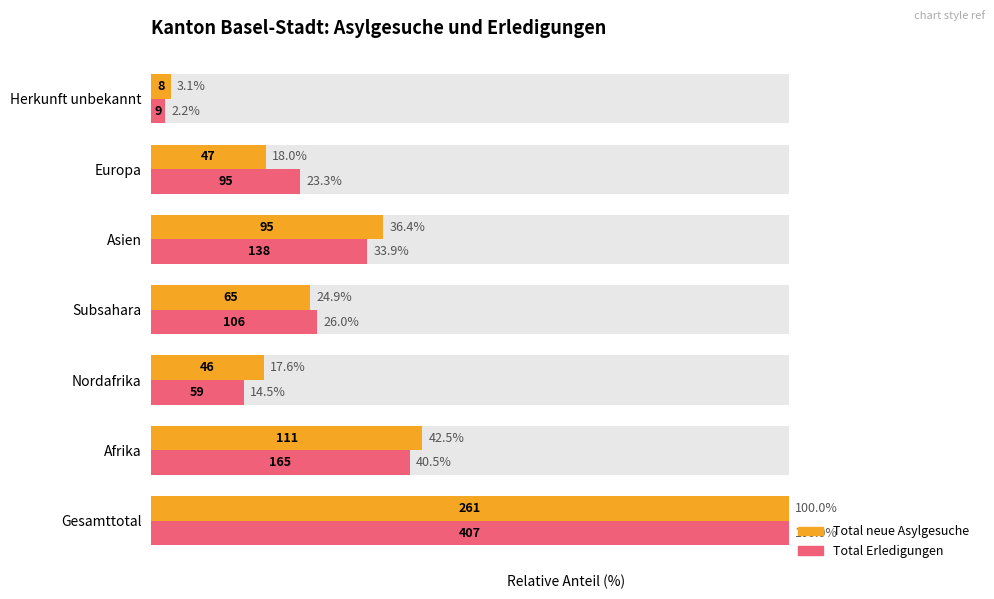

Reading left to right, extract all data points from this chart.

Total neue Asylgesuche: 100.0	42.5	17.6	24.9	36.4	18.0	3.1
Total Erledigungen: 100.0	40.5	14.5	26.0	33.9	23.3	2.2